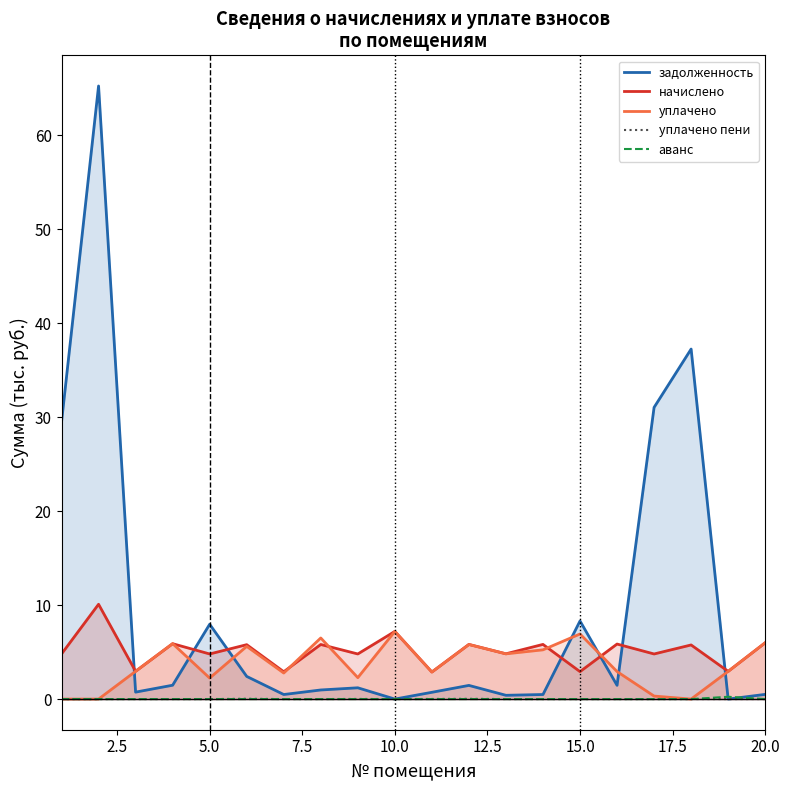

Is it true that начислено equals 2.0 at 10.0?

False